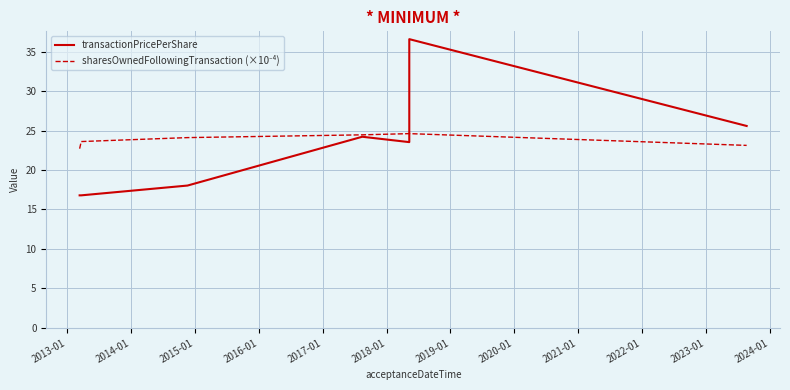

What is the sum of the sharesOwnedFollowingTransaction (×10⁻⁴) values at 2018-01 and 2017-01?

49.2